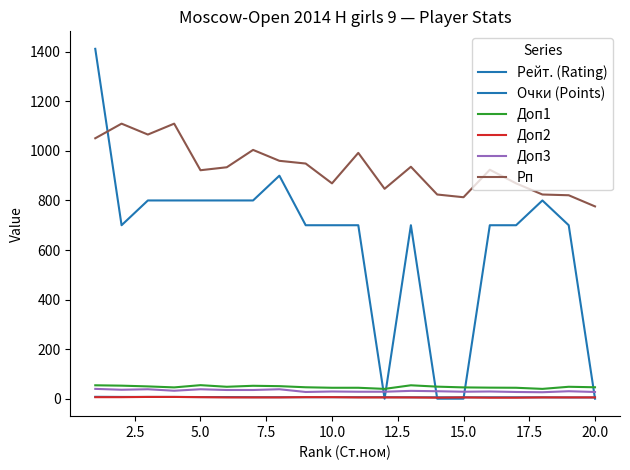

What is the maximum value shown in the chart?

1412.0